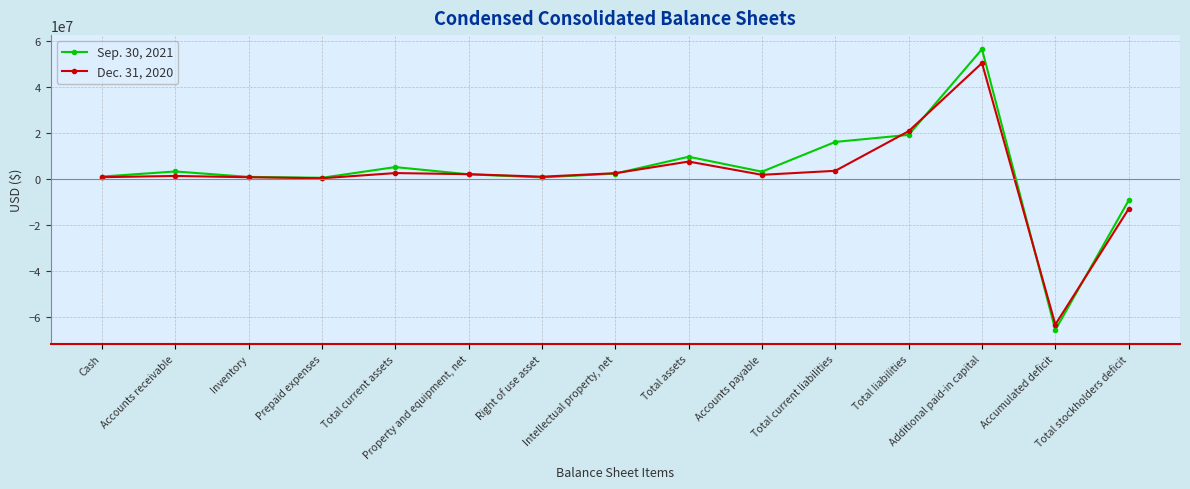

Which series ends up on top after the final intersection of Sep. 30, 2021 and Dec. 31, 2020?

Sep. 30, 2021